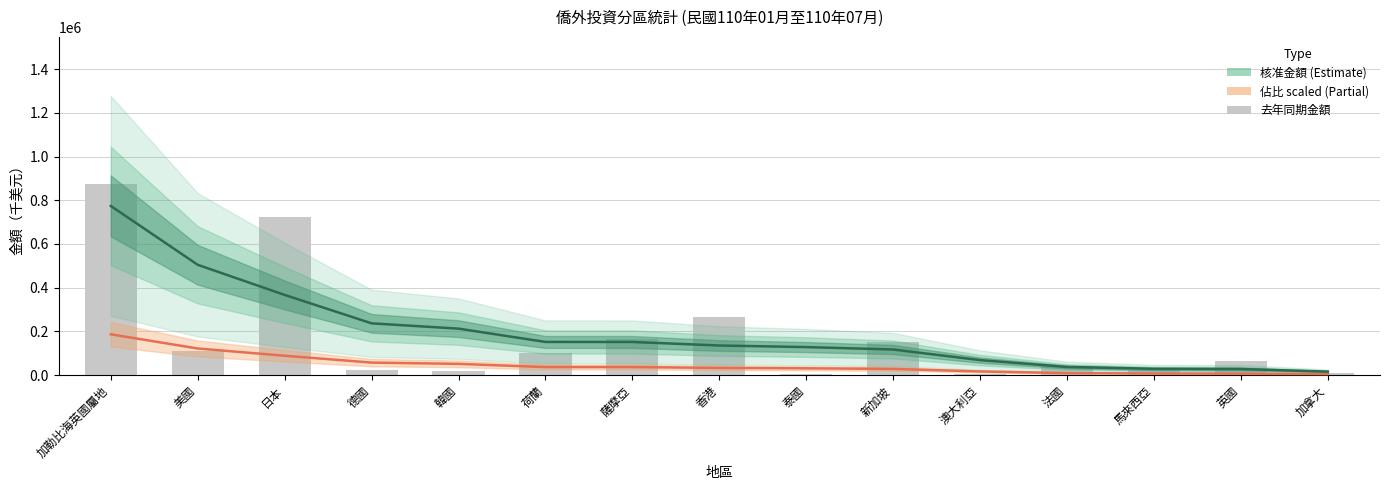

What is the spread (max minus min) of values at 美國?

393396.6